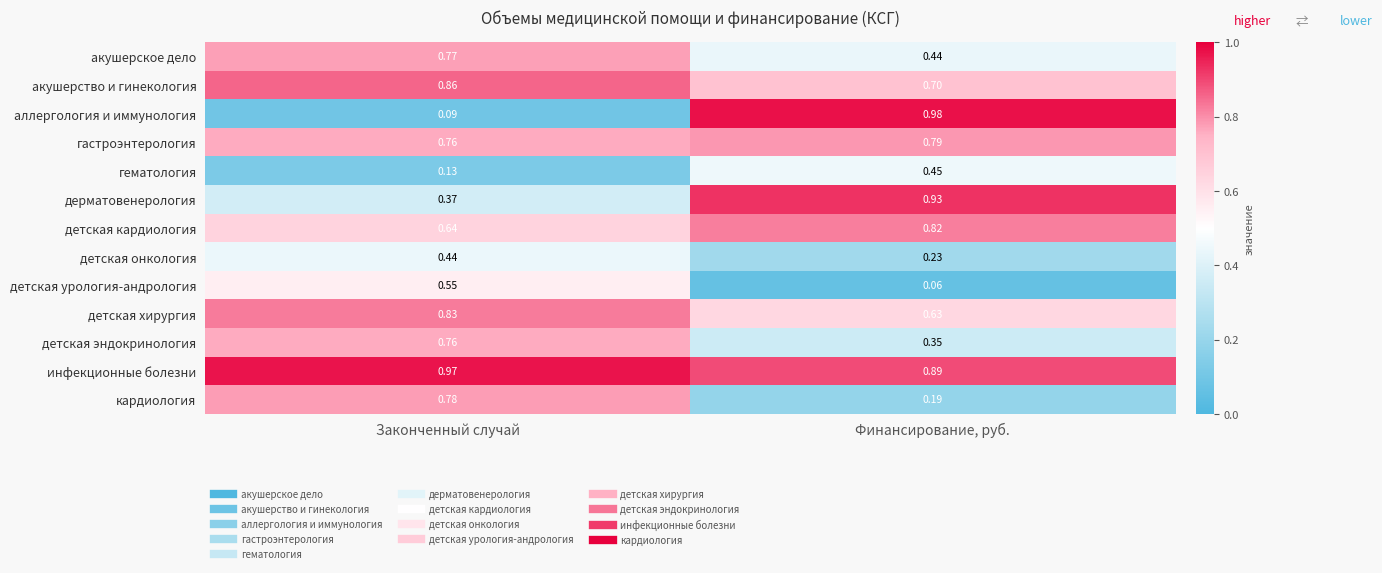

Which series has the widest spread of values?

аллергология и иммунология